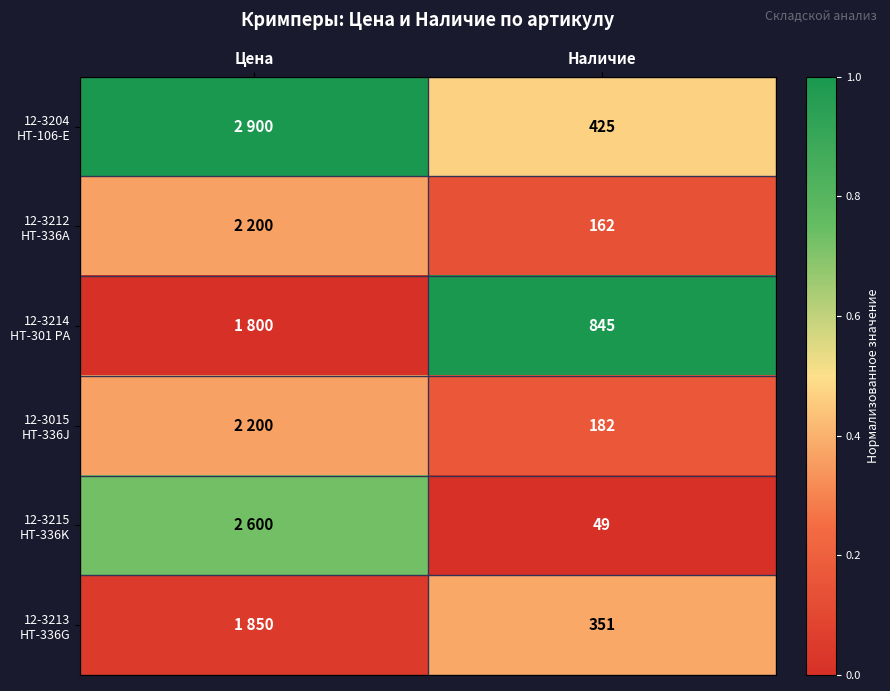

List the labels in order of 12-3204 HT-106-E value, largest first.

Цена, Наличие